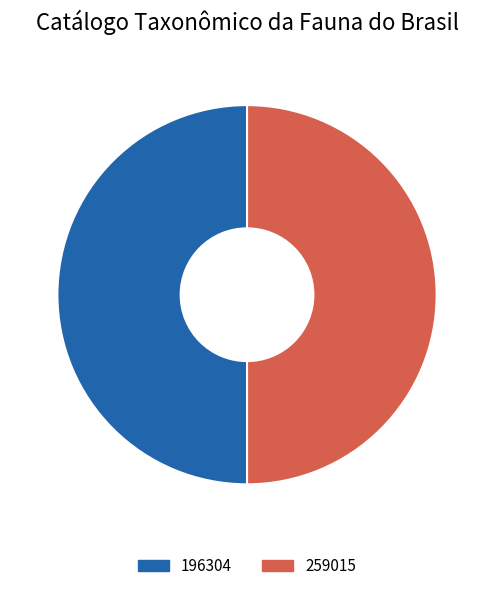

What is the ratio of the value at 196304 to the value at 259015?

1.0